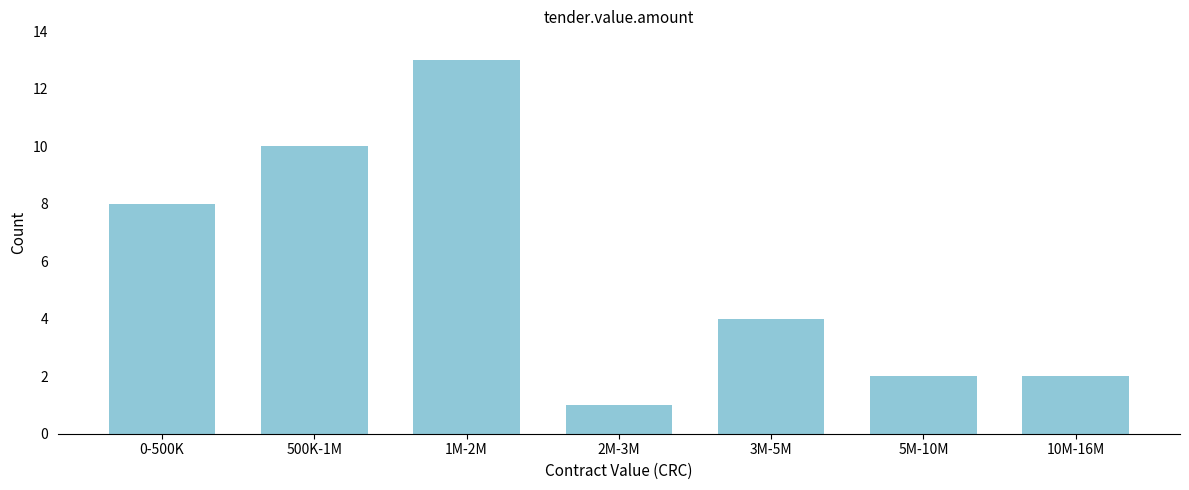

Reading left to right, what are all the values shown in this chart?

0-500K=8	500K-1M=10	1M-2M=13	2M-3M=1	3M-5M=4	5M-10M=2	10M-16M=2